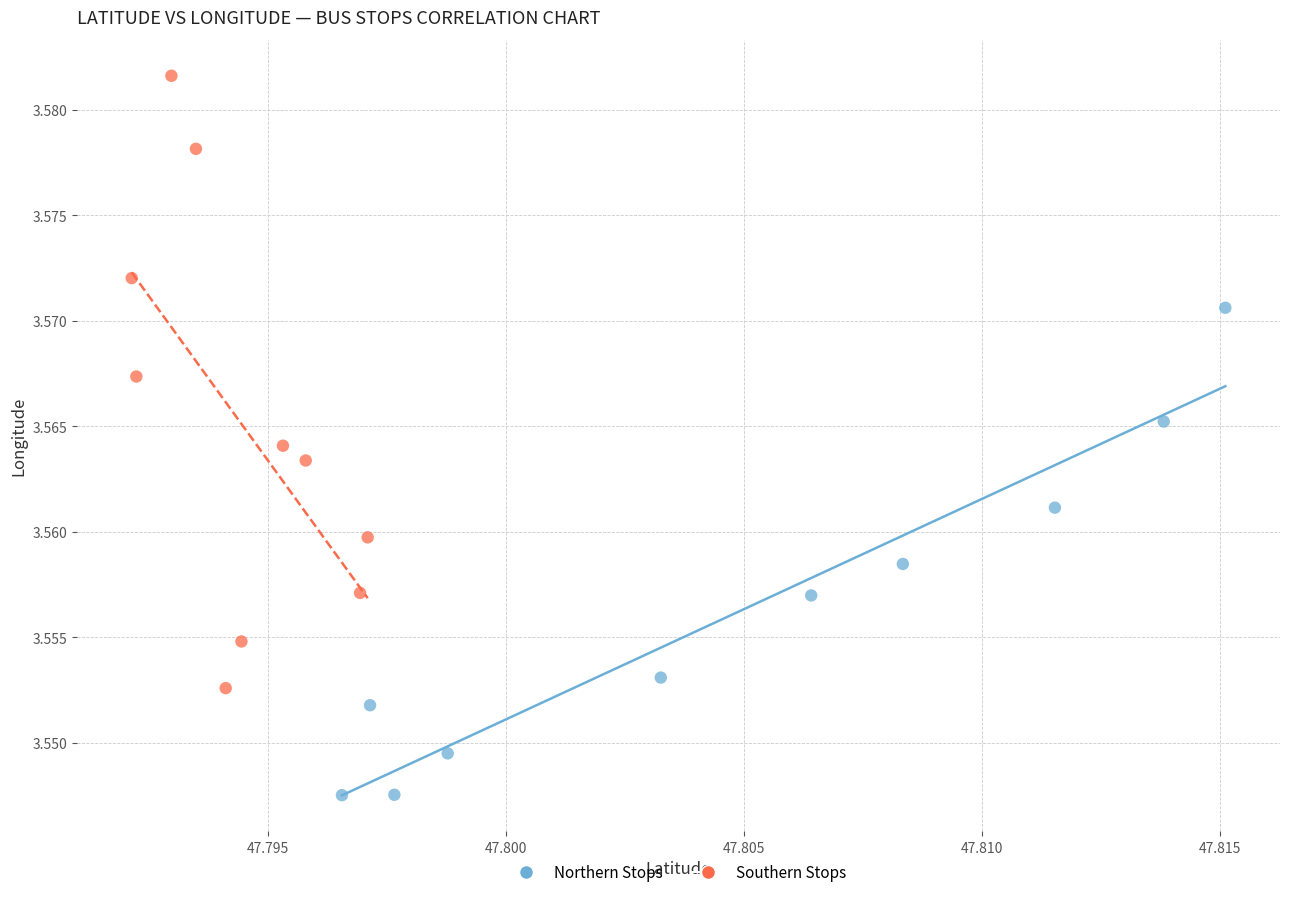

Which series contains the lowest Y value?

Northern Stops